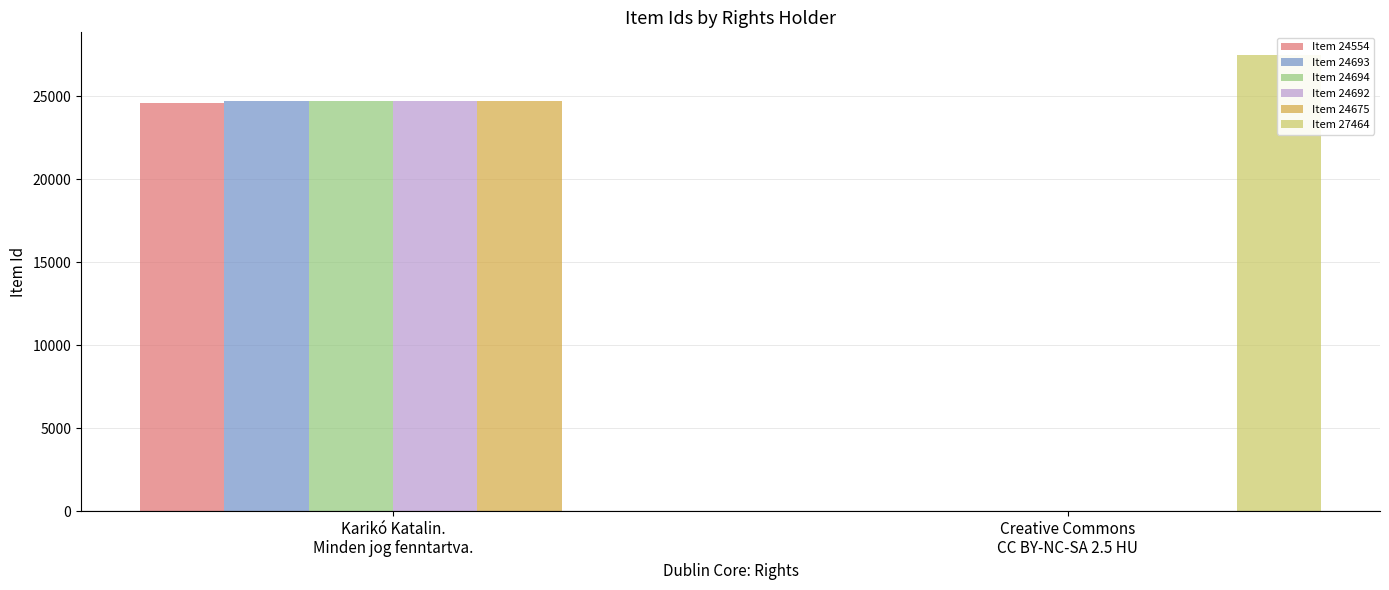

At which category is the sum across all series the highest?

Karikó Katalin.
Minden jog fenntartva.